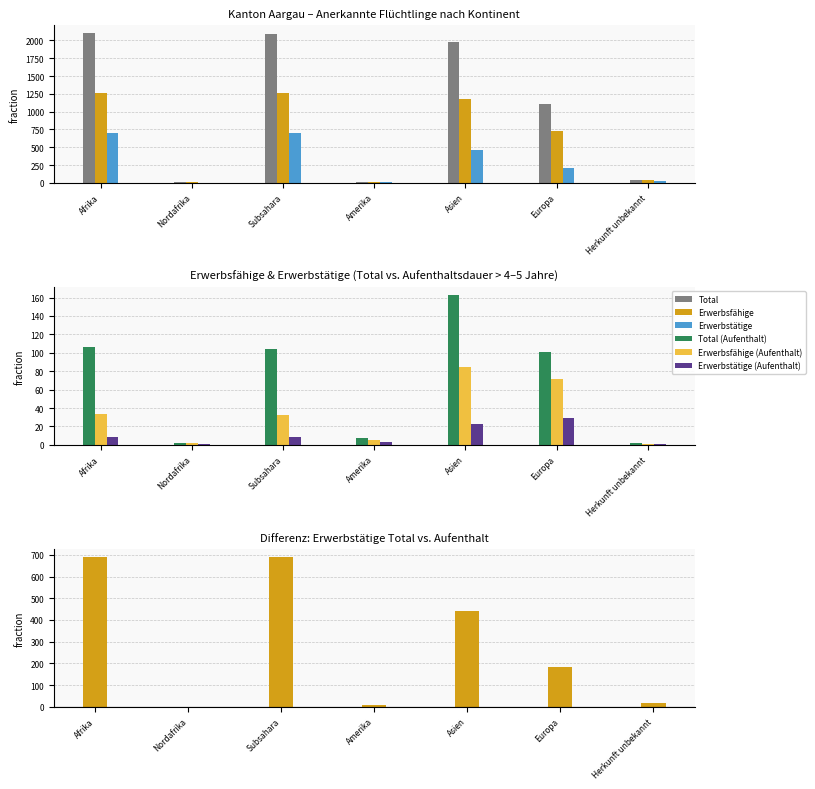

How many values in the Erwerbsfähige series exceed 727?

3